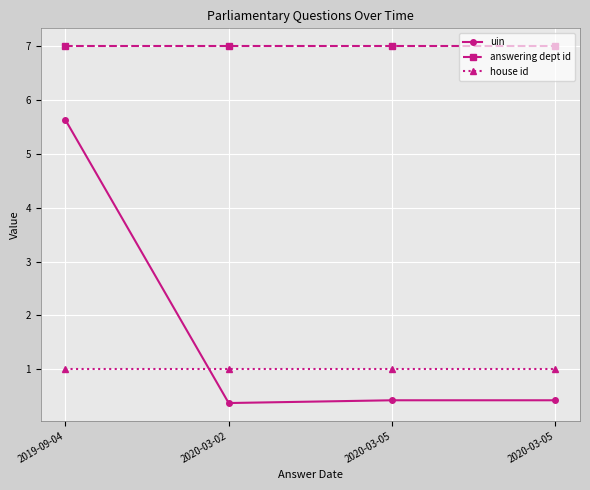

Rank the categories by house id value from highest to lowest.

2019-09-04, 2020-03-02, 2020-03-05, 2020-03-05